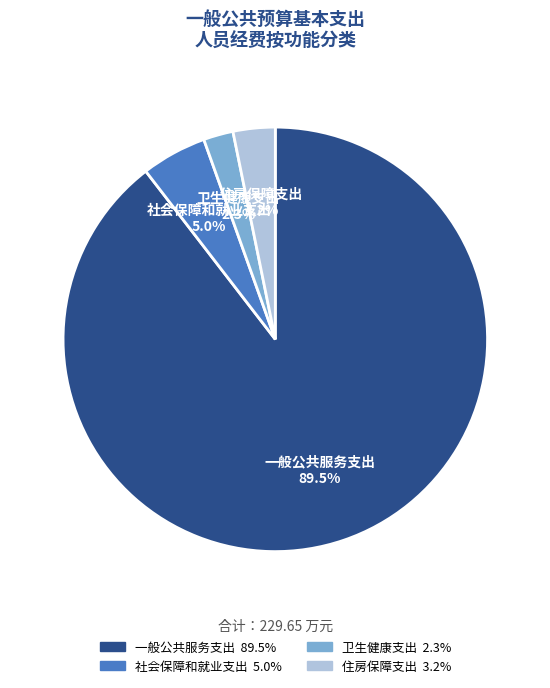

Which category has the smallest portion of the pie?

卫生健康支出